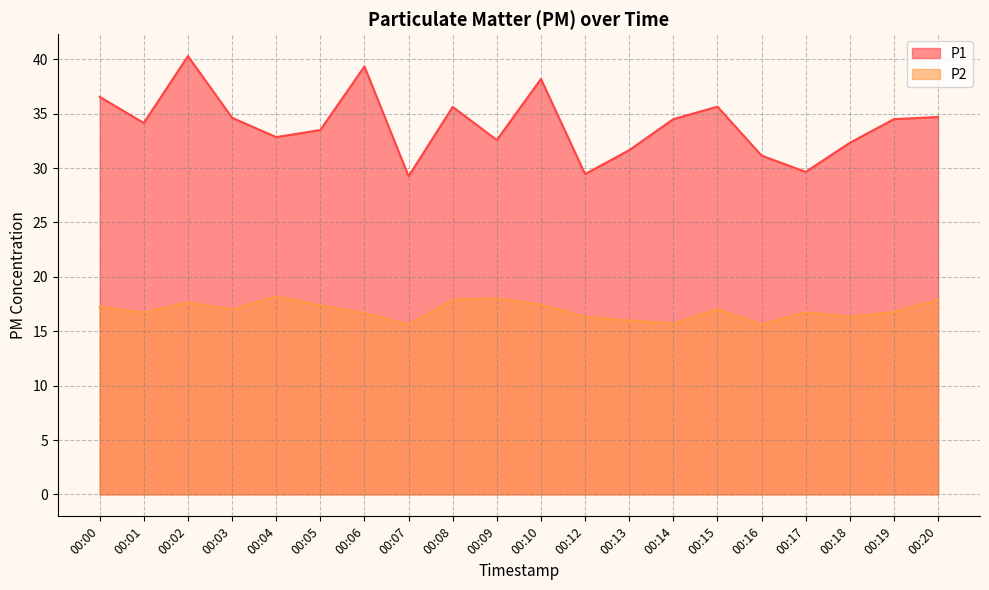

Reading left to right, transcribe all the data shown in this chart.

P1: 36.5	34.1	40.3	34.6	32.9	33.5	39.4	29.2	35.6	32.6	38.2	29.4	31.6	34.5	35.6	31.1	29.6	32.3	34.5	34.7
P2: 17.2	16.7	17.6	17.0	18.2	17.4	16.7	15.6	17.9	18.0	17.4	16.3	16.0	15.7	17.0	15.6	16.7	16.3	16.8	17.9